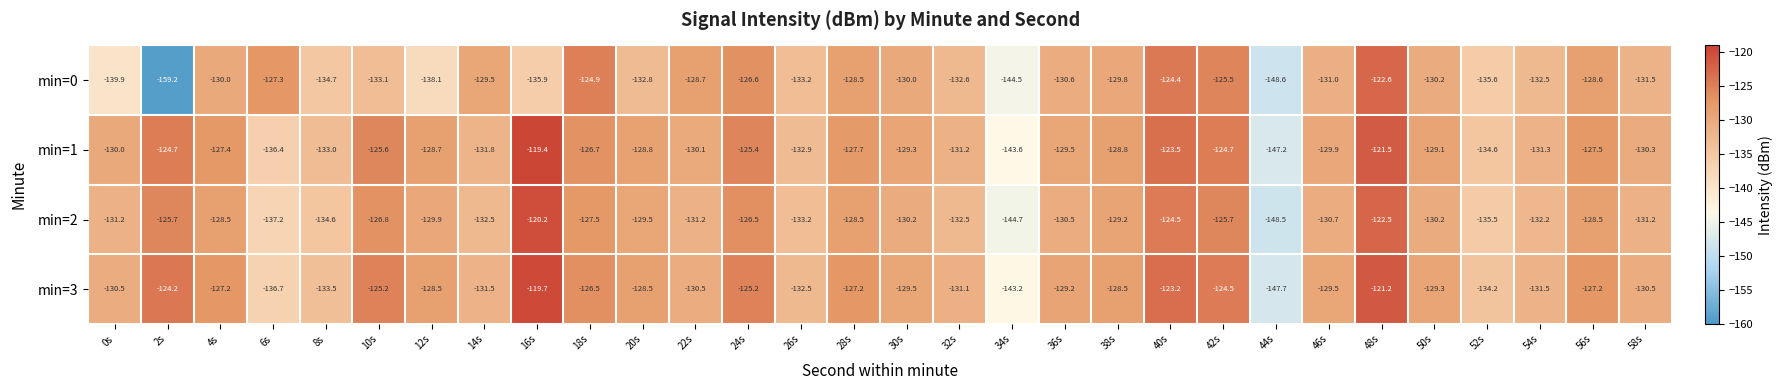

What is the difference between the highest and lowest values at 8s?

1.7